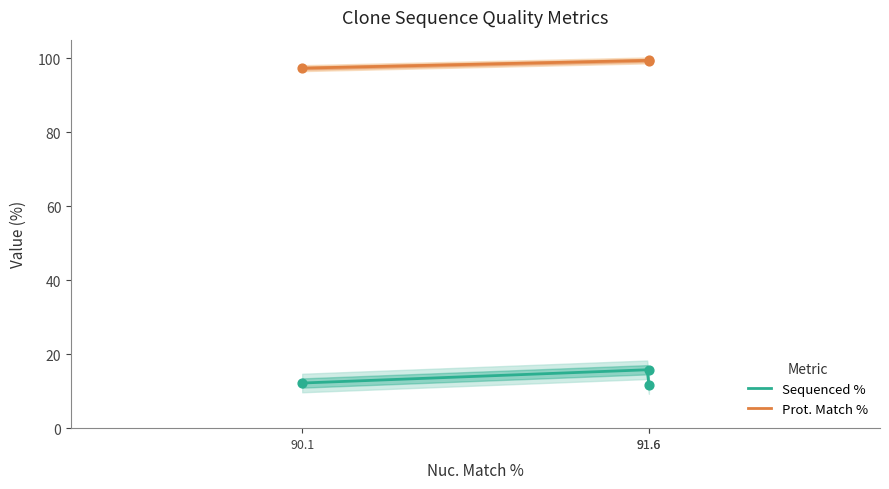

True or false: Prot. Match % and Sequenced % intersect in this chart.

False